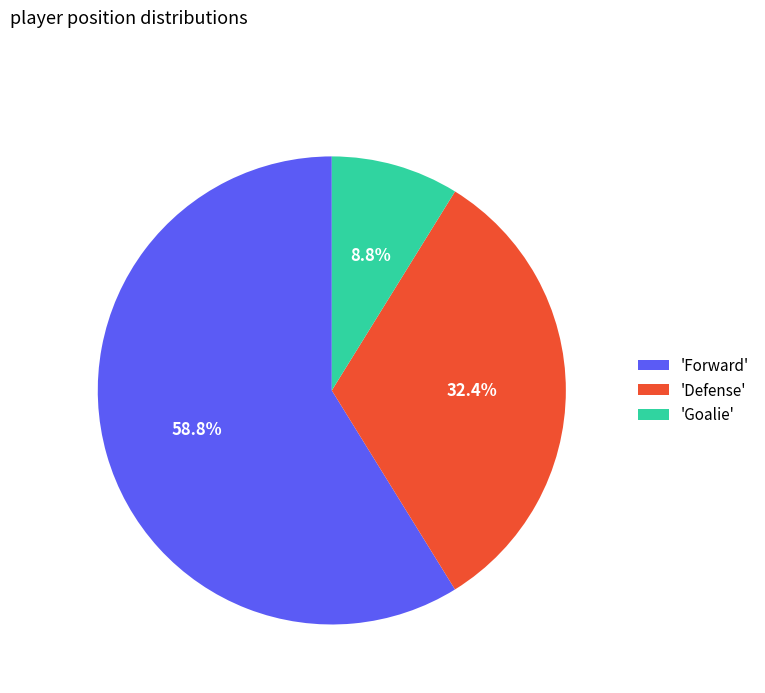

What is the majority slice?

'Forward'